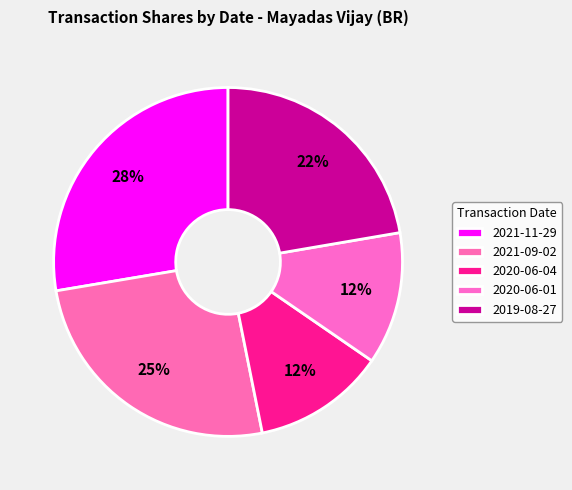

Which slice is the largest?

2021-11-29